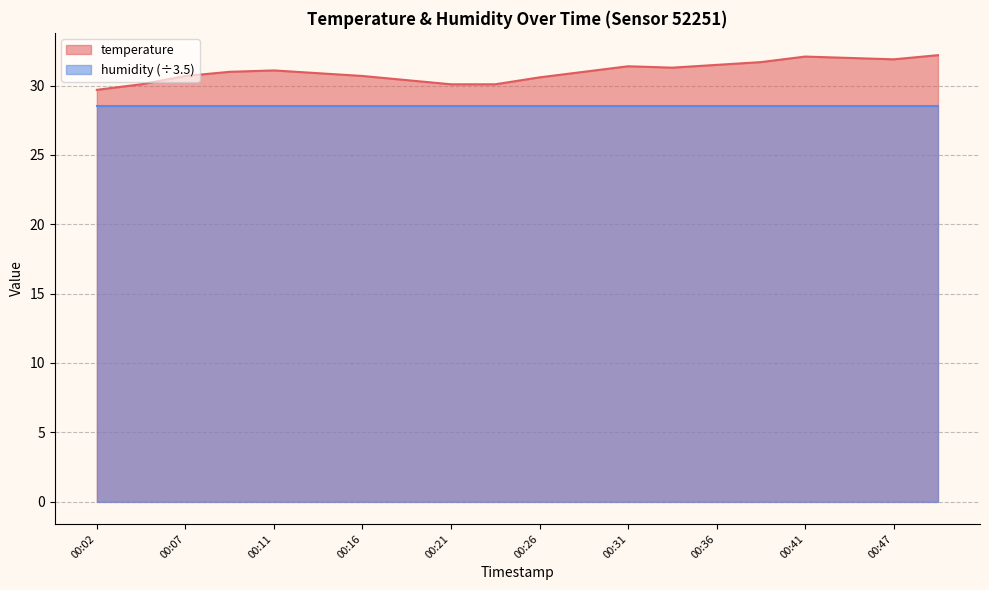

How many data points are less than 31?

9